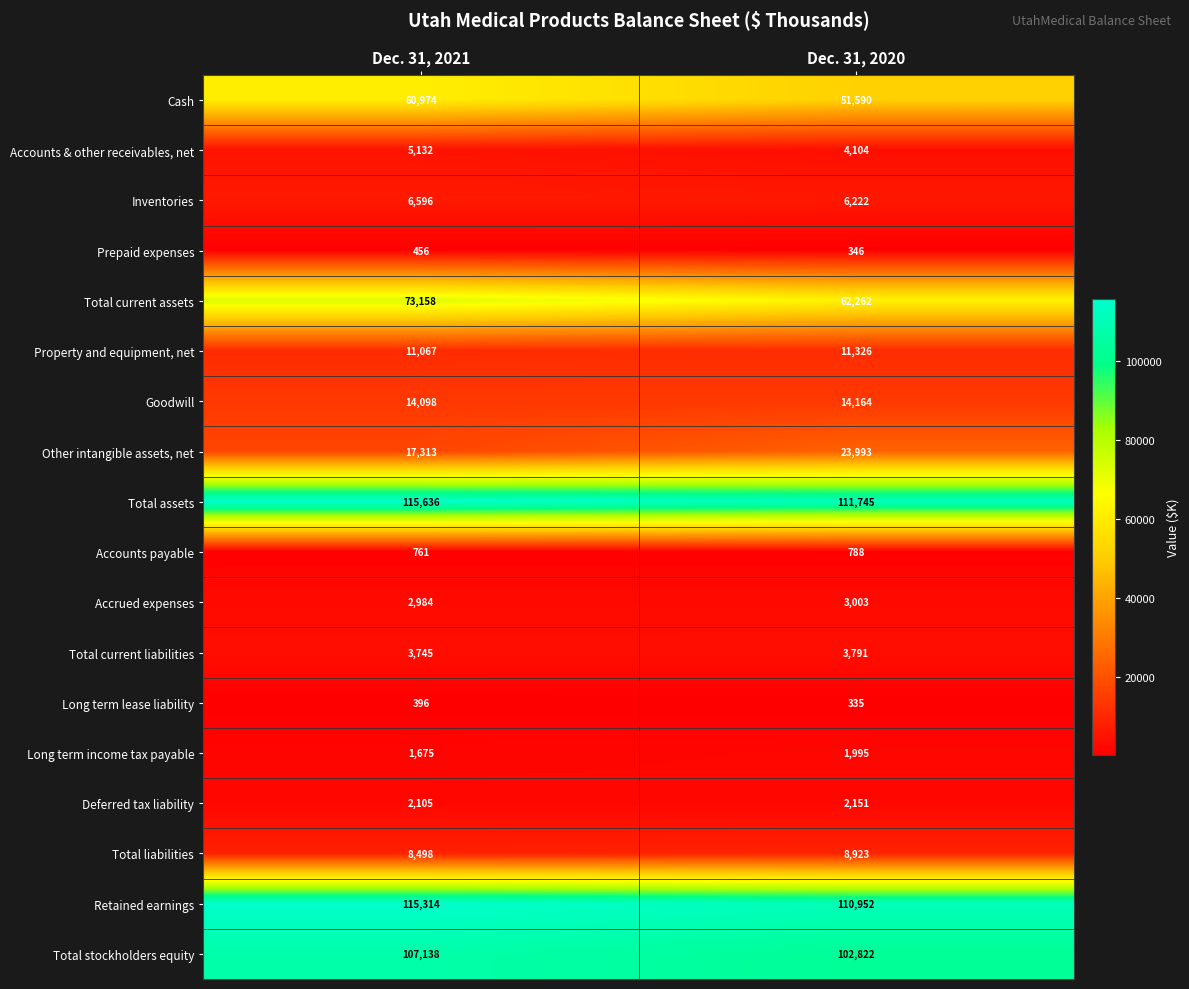

Is it true that Total liabilities equals 14959 at Dec. 31, 2021?

False